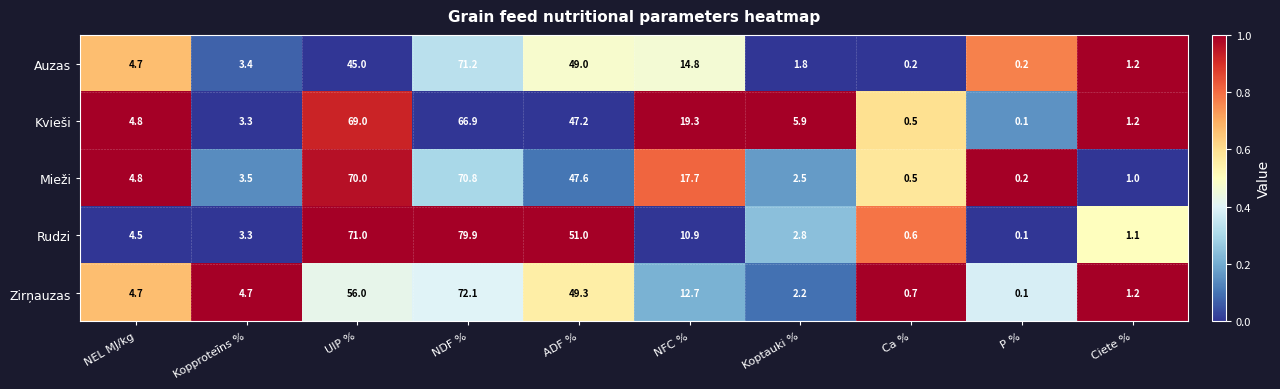

The value of Mieži at Koptauki % is 1.1. True or false?

False